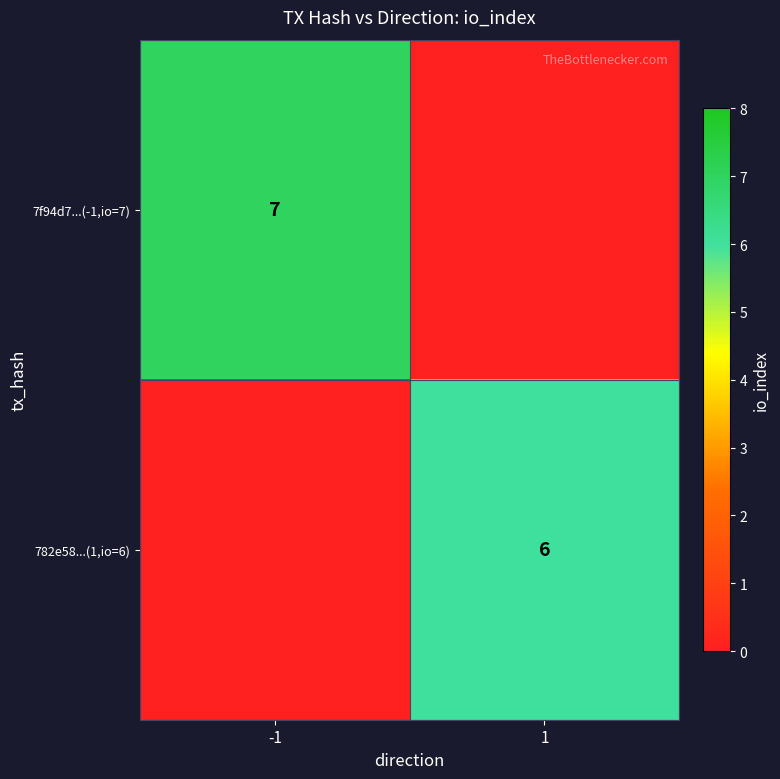

How many categories are shown in the chart?

2